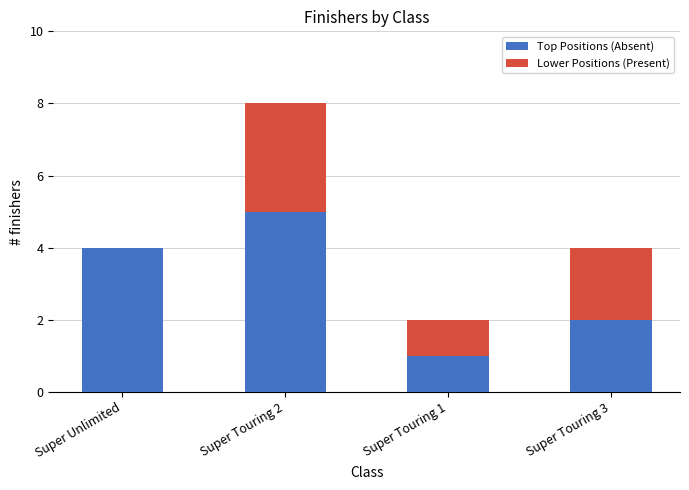

The Top Positions (Absent) series shows 2 at Super Touring 1. True or false?

False